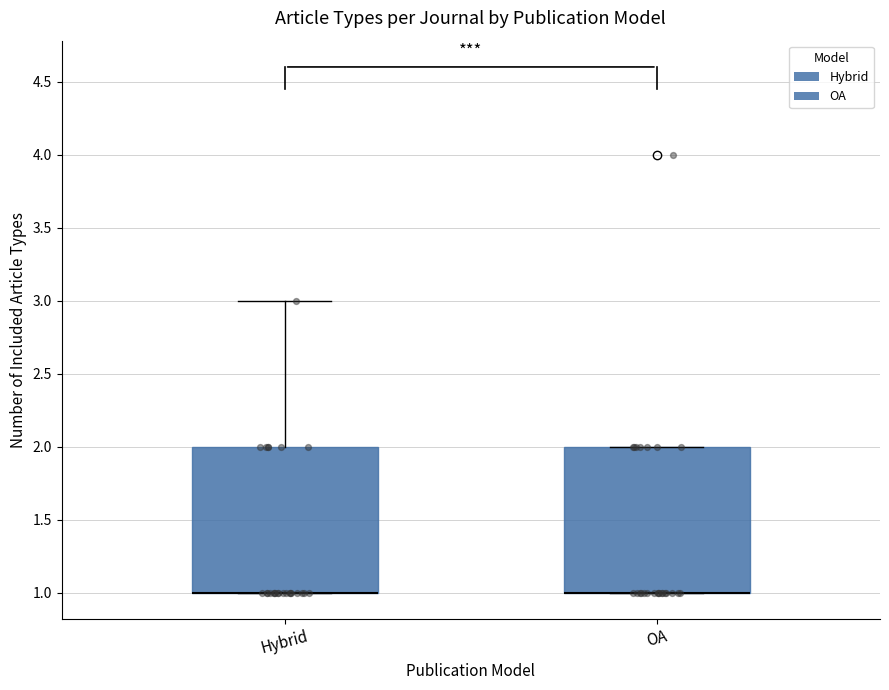

Reading left to right, read every box against the y-axis: the position of its median line, the range the box covers, and the ends of its whiskers. The values are not printed on the chart, so give them approximately, as read against the axis.

Hybrid: median 1 (drawn on the box's lower edge), box 1 to 2, whiskers 1 to 3
OA: median 1 (drawn on the box's lower edge), box 1 to 2, whiskers 1 to 2